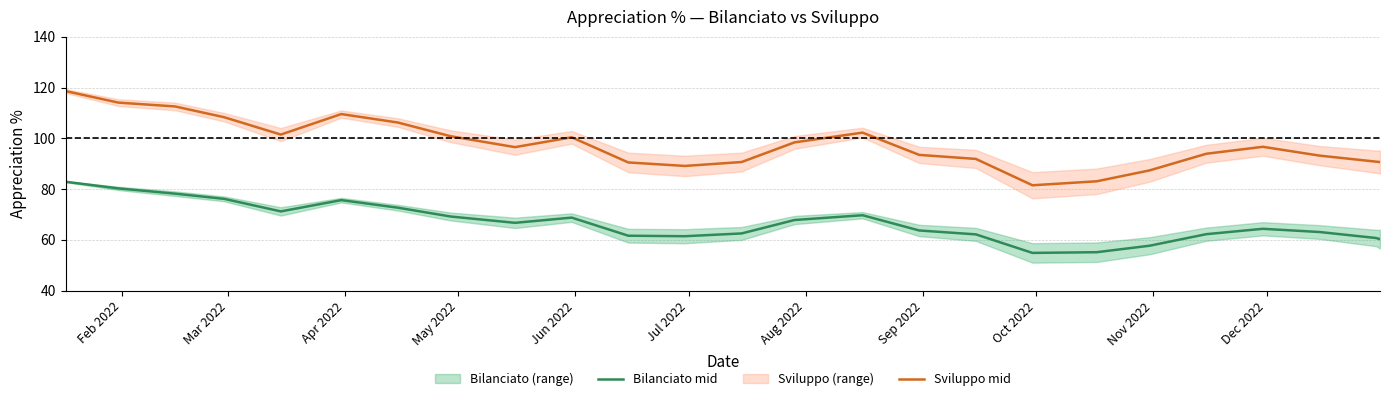

True or false: Bilanciato mid and Sviluppo mid cross at least once.

False